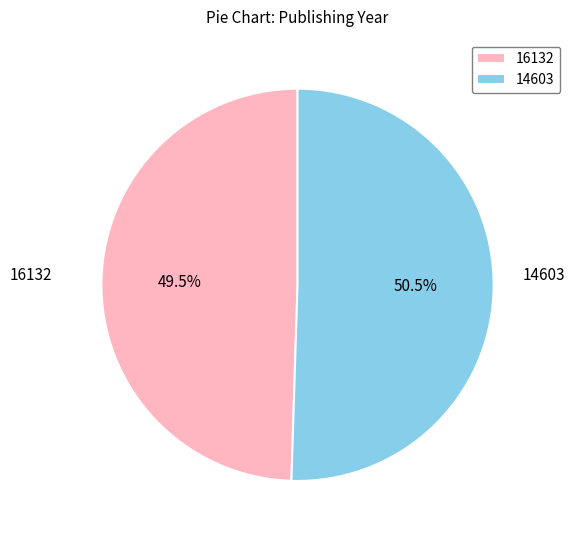

What portion of the pie excludes 14603?

49.5%